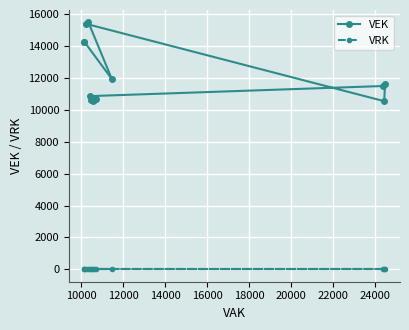

What is the greatest value displayed?

15488